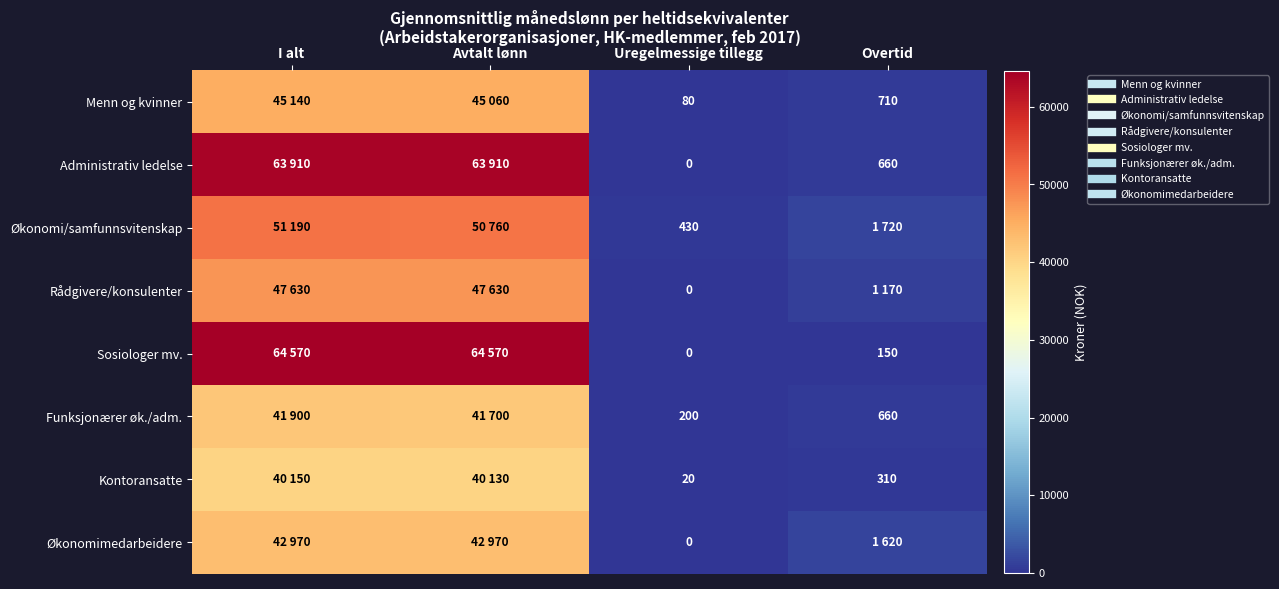

True or false: Økonomi/samfunnsvitenskap has a value of 430 at Uregelmessige tillegg.

True